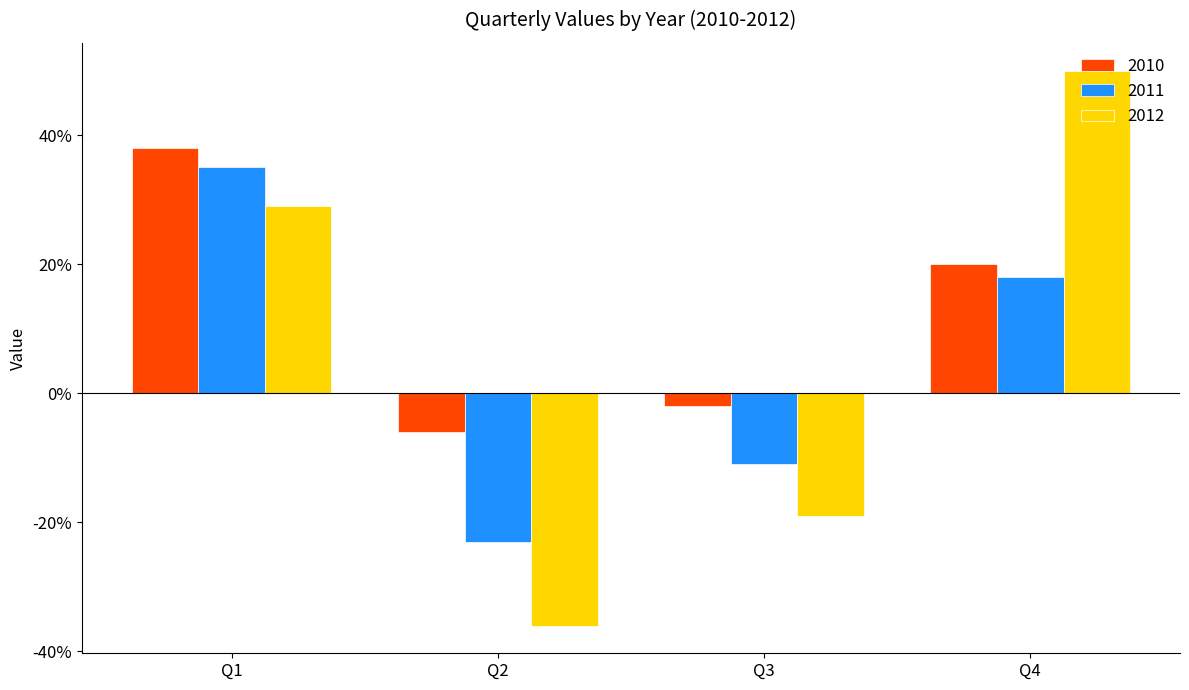

What is the smallest value displayed?

-36